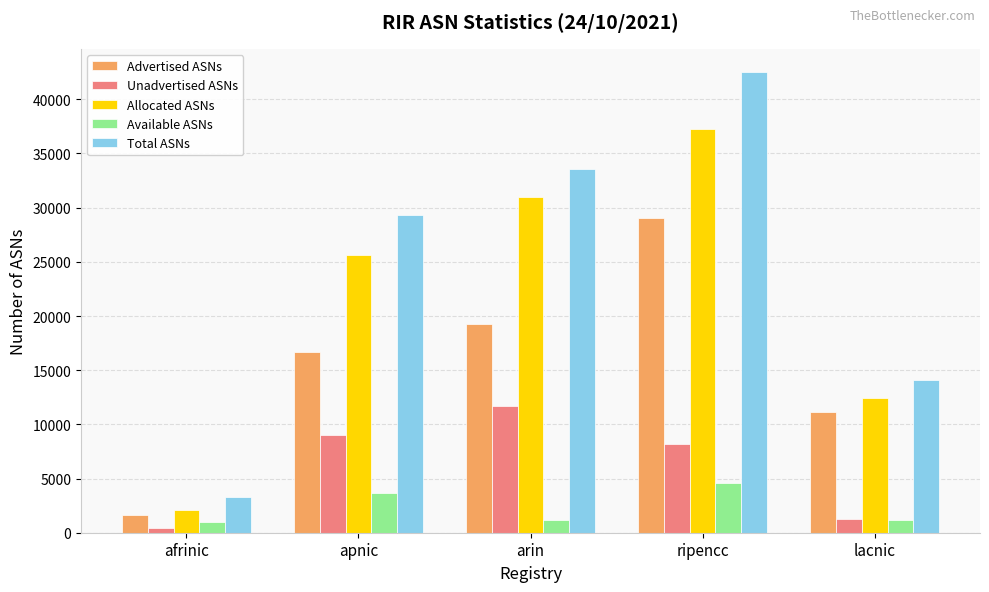

Are the bars horizontal?

No